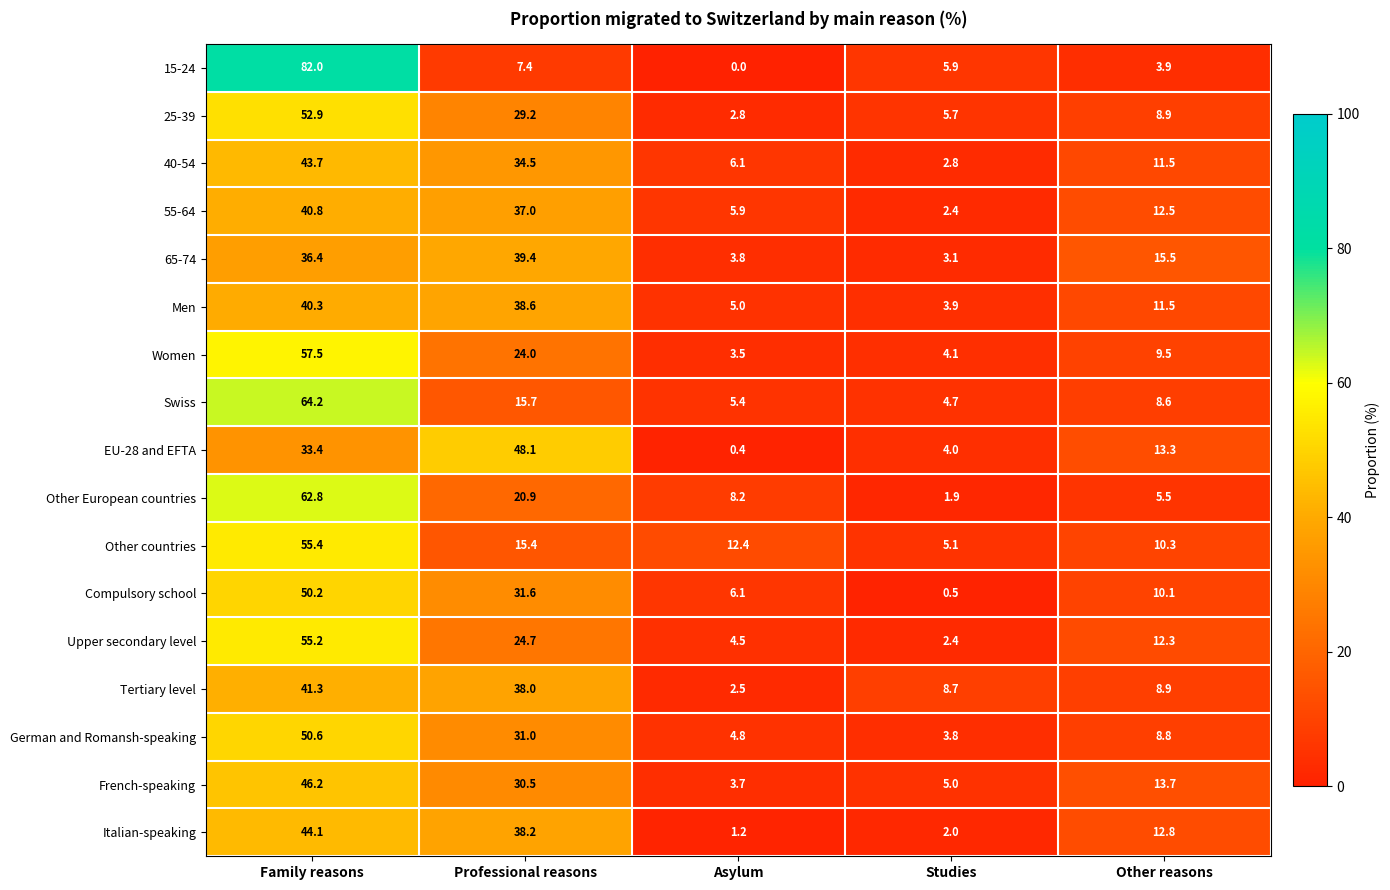

Count the number of data series in this chart.

17